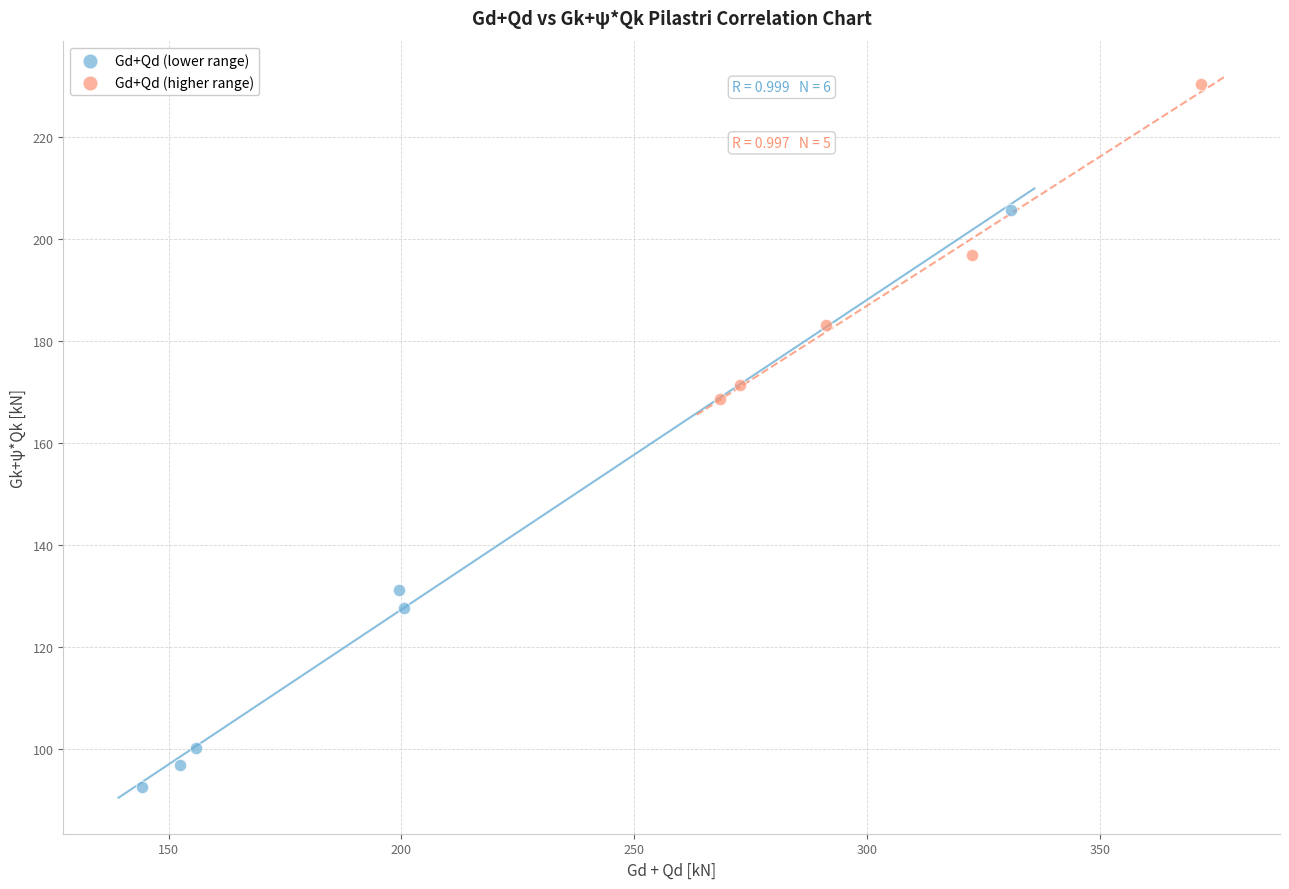

Which series reaches the maximum Y coordinate?

Gd+Qd (higher range)